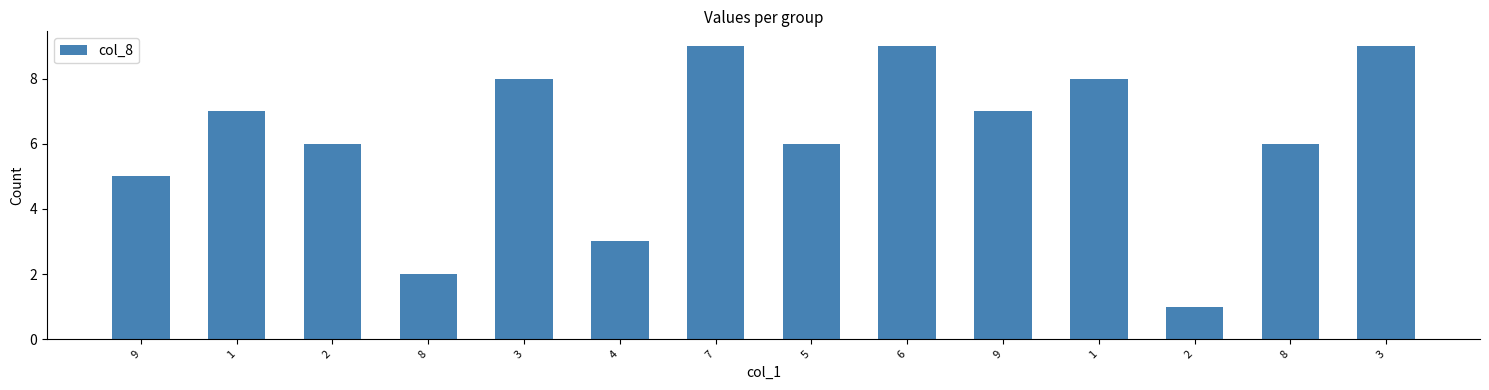

How many series are shown in this chart?

1